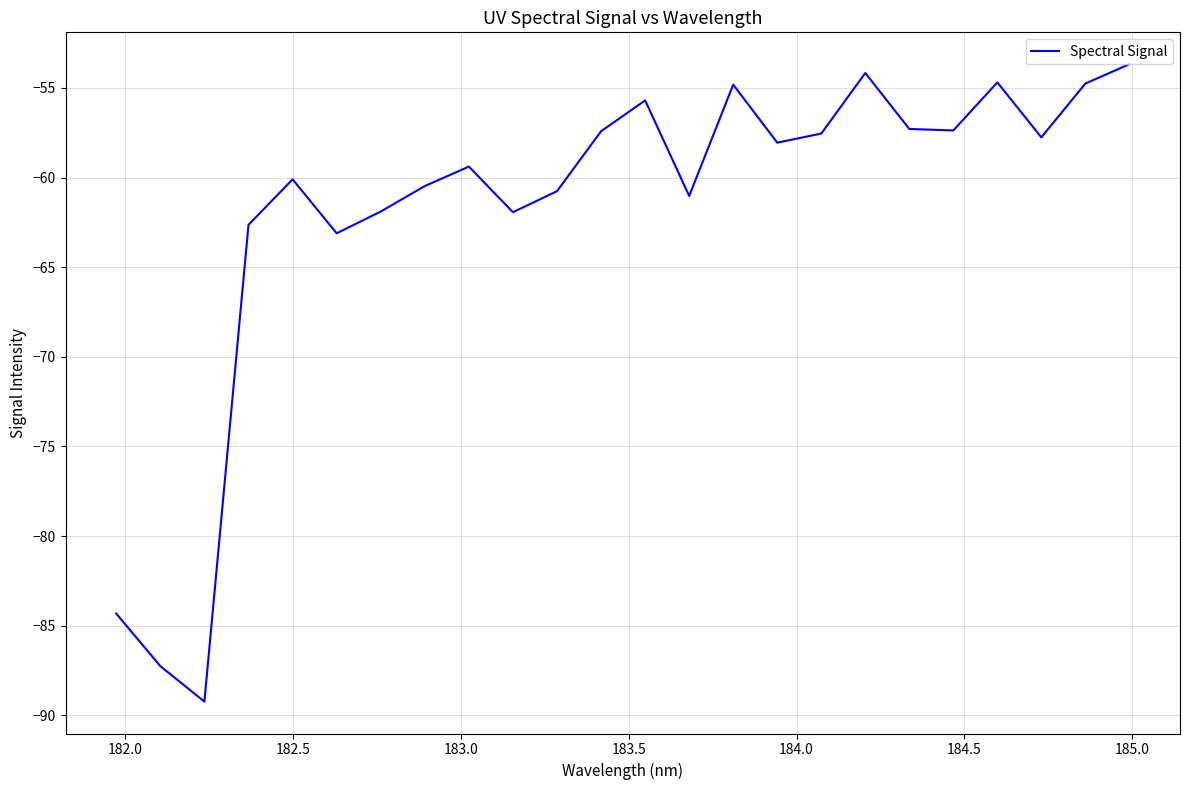

What is the maximum value shown in the chart?

-53.7